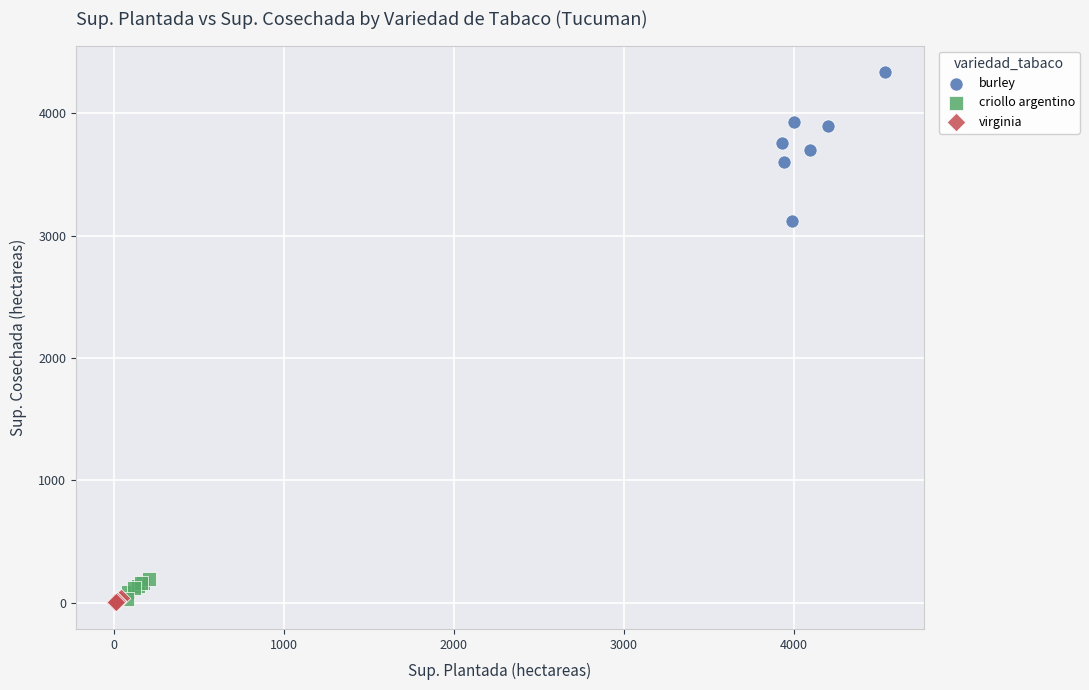

Which series contains the highest Y value?

burley